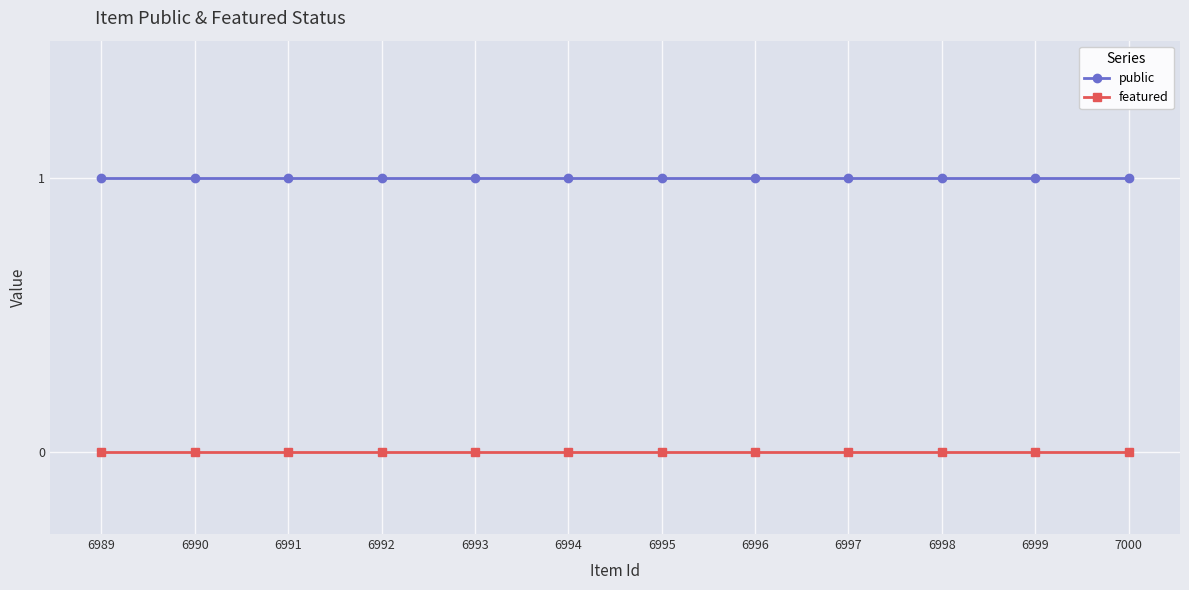

True or false: public and featured cross at least once.

False